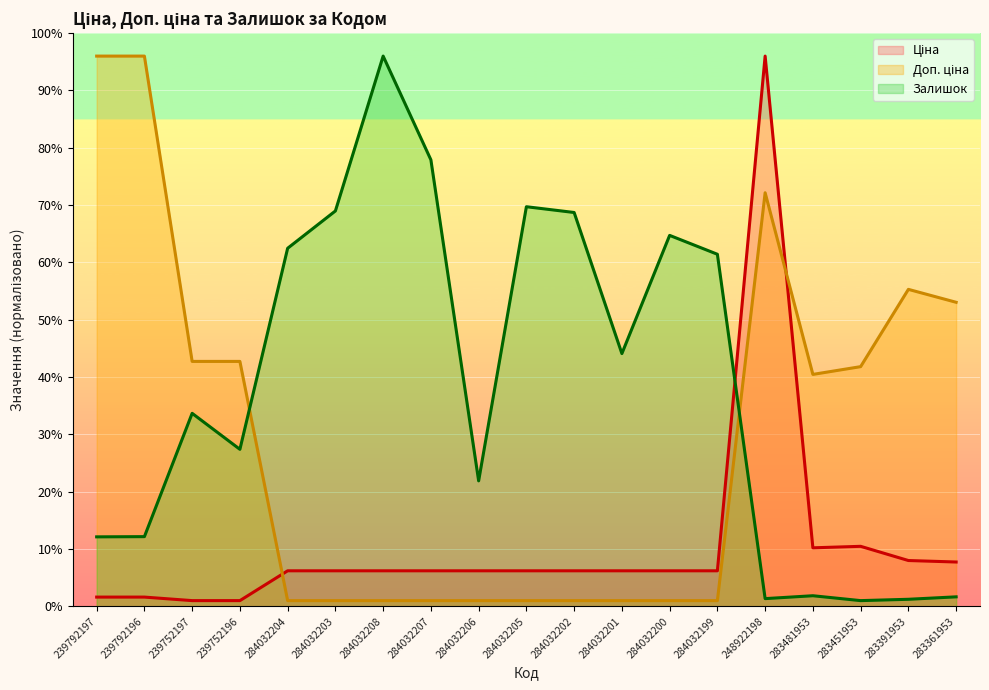

At how many categories does at least one series exceed 61?

11